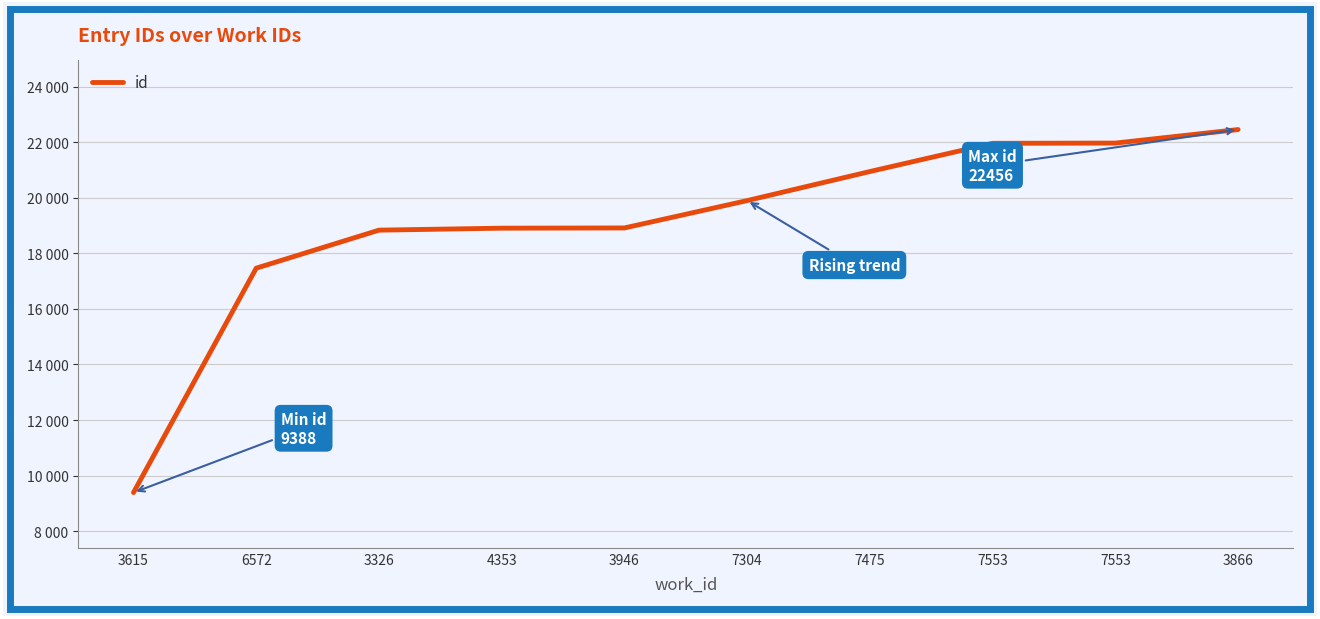

What is the difference between the maximum and minimum values?

13068